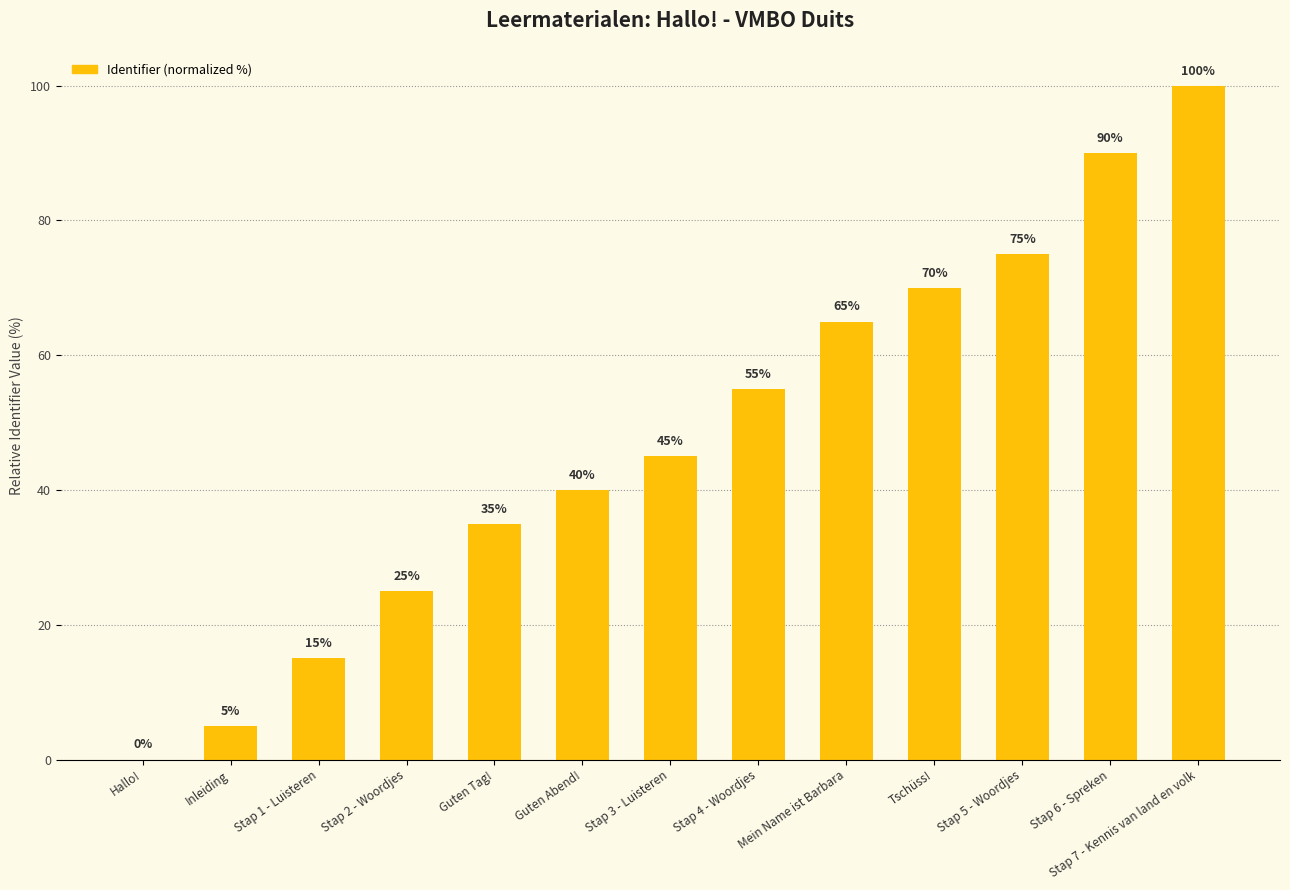

What is the sum of all values?

620.0